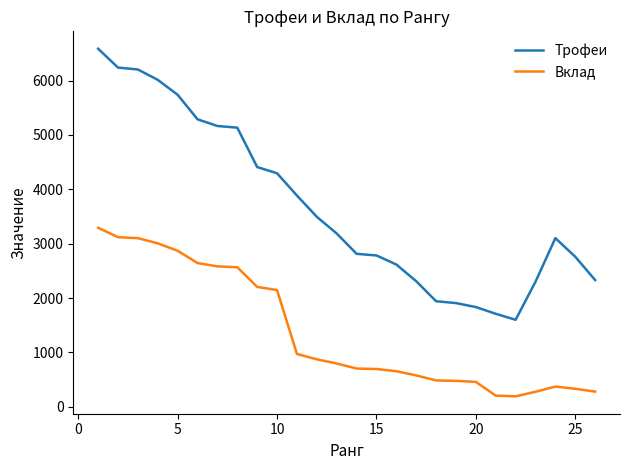

What is the smallest value displayed?

192